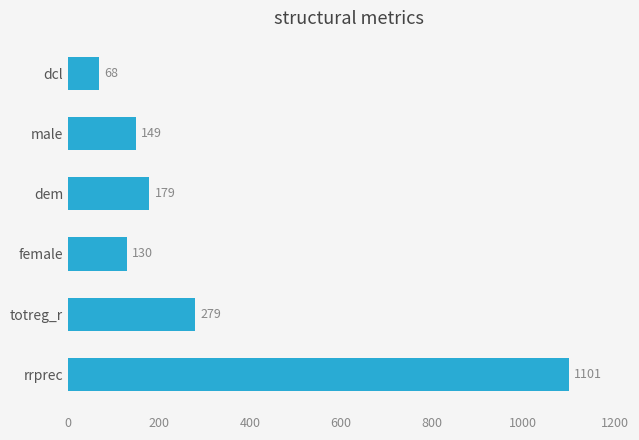

List the labels in order of value, largest first.

rrprec, totreg_r, dem, male, female, dcl